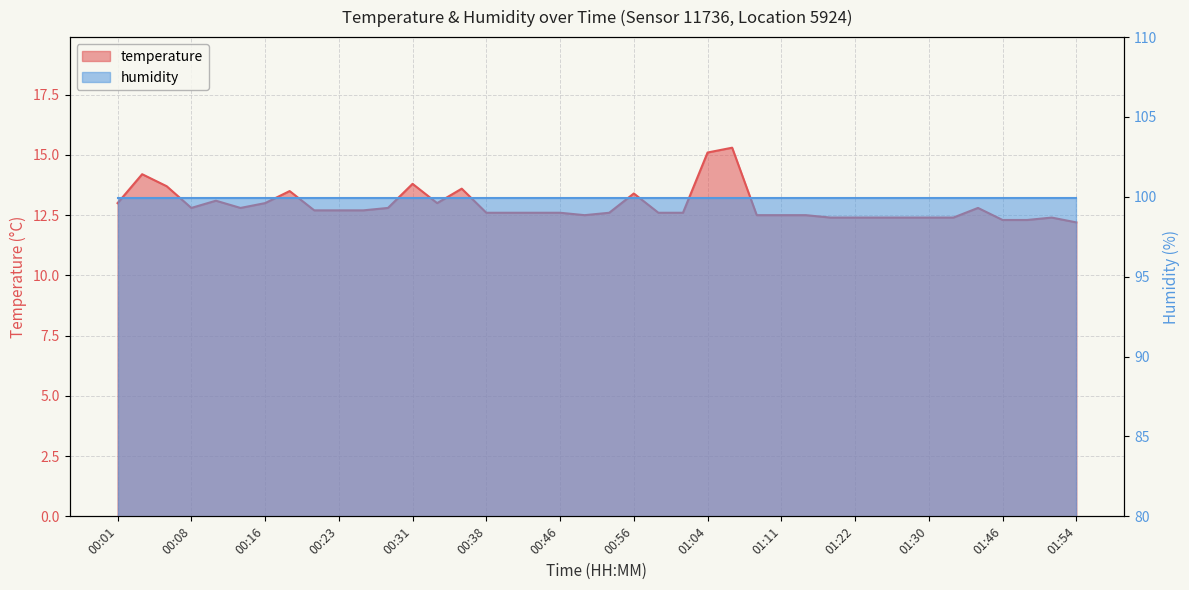

What is the smallest value displayed?

12.2